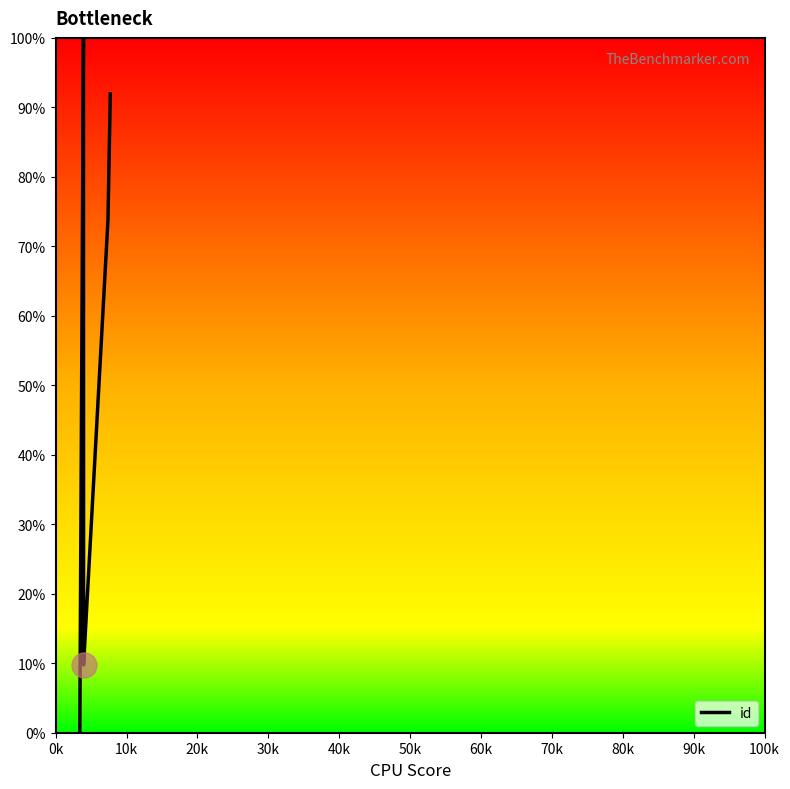

Is it true that the value at 0k is -62.5?

False